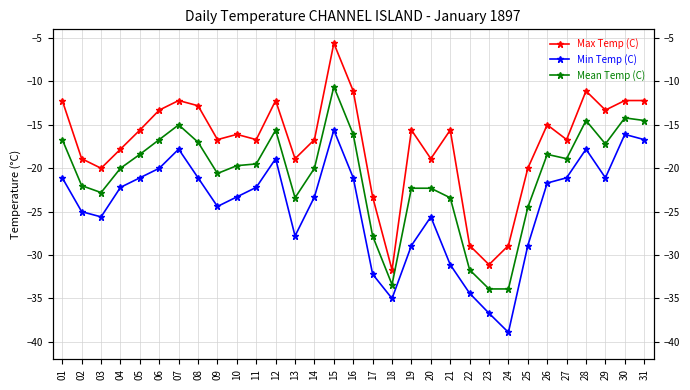

At which category does Mean Temp (C) reach its first local peak?

07